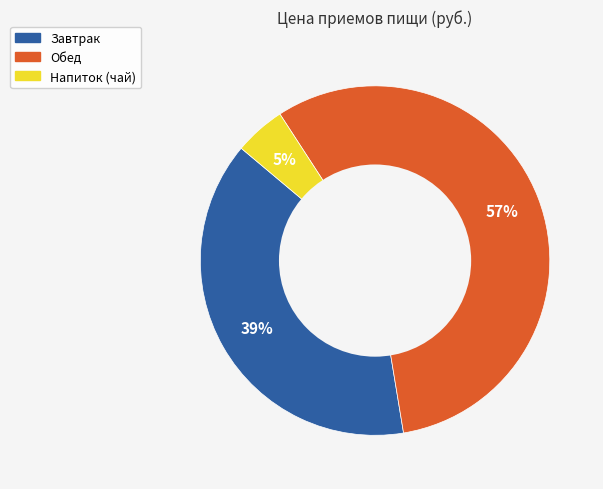

Is there a majority slice in this chart?

Yes